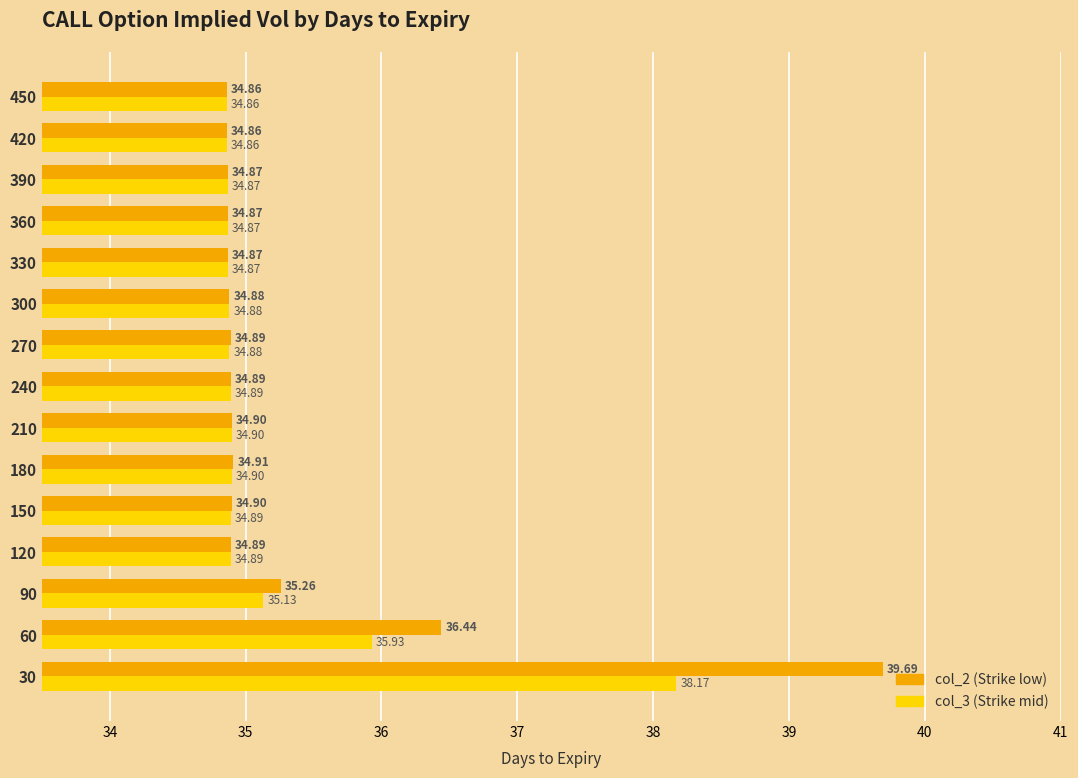

What is the spread (max minus min) of values at 30?

1.5